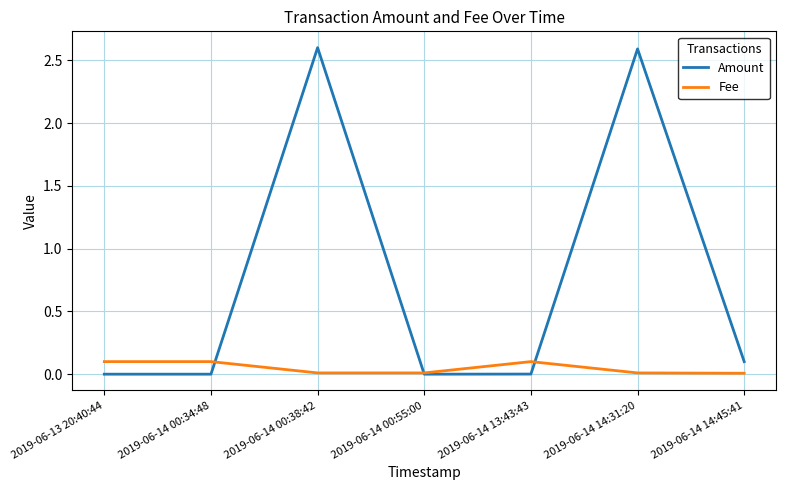

Count the number of categories in the chart.

7